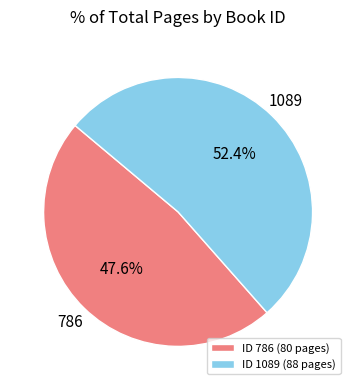

True or false: 786 accounts for 37% of the total.

False